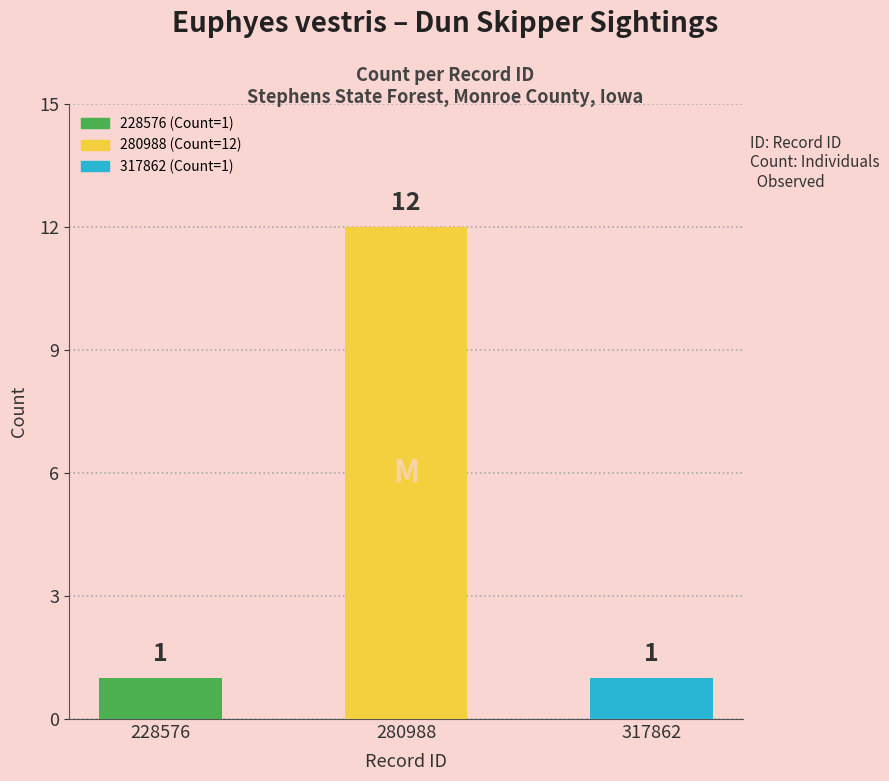

What is the sum of all values?

14